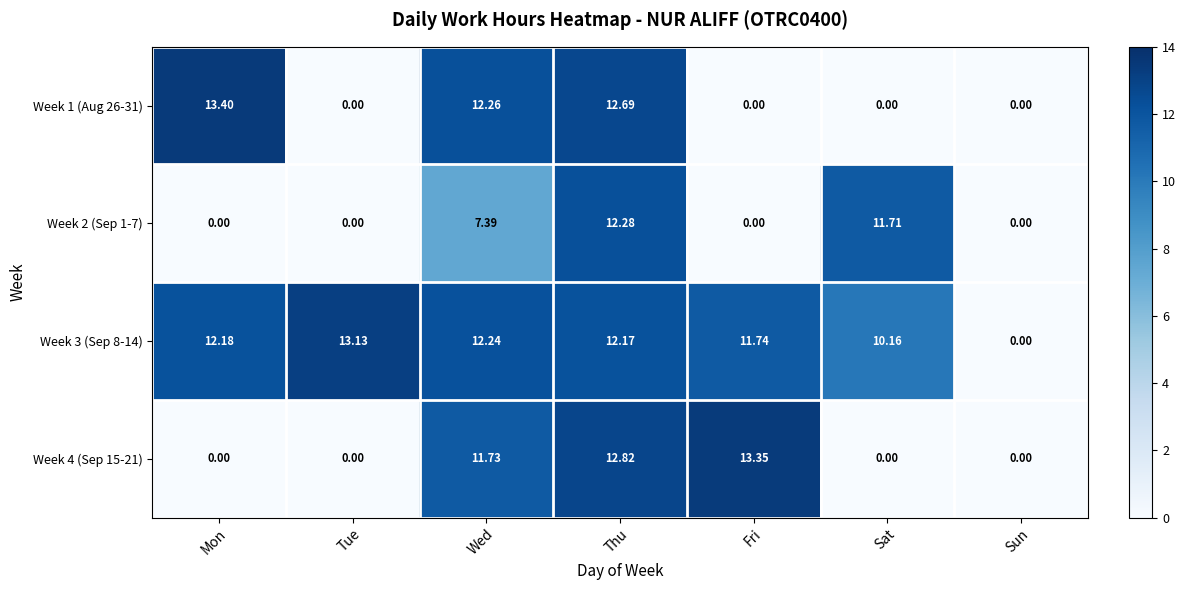

Count the number of categories in the chart.

7